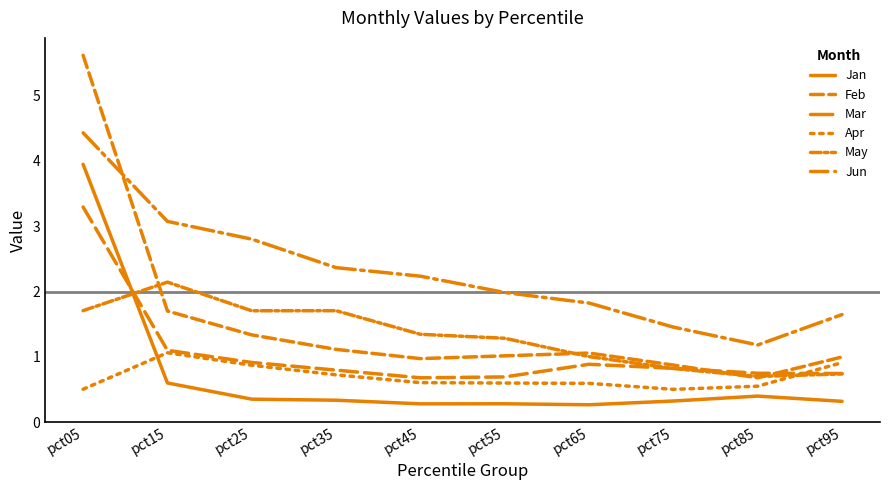

Which has a higher value, pct55 or pct25?

pct25